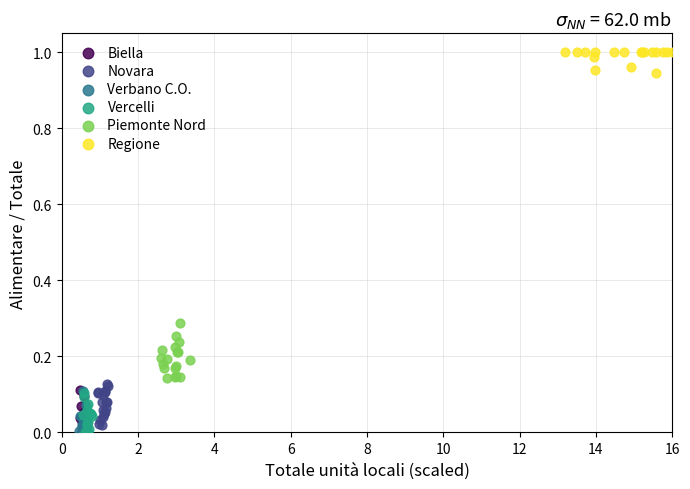

Which series has the largest Y range (max minus min)?

Piemonte Nord